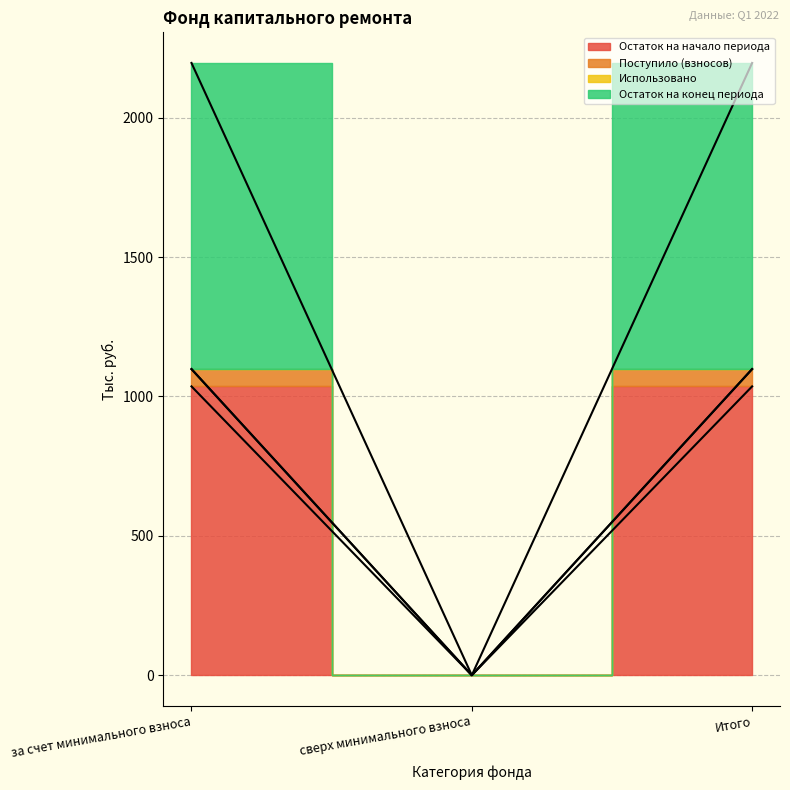

How many data points in Остаток на конец периода are less than 1098?

1